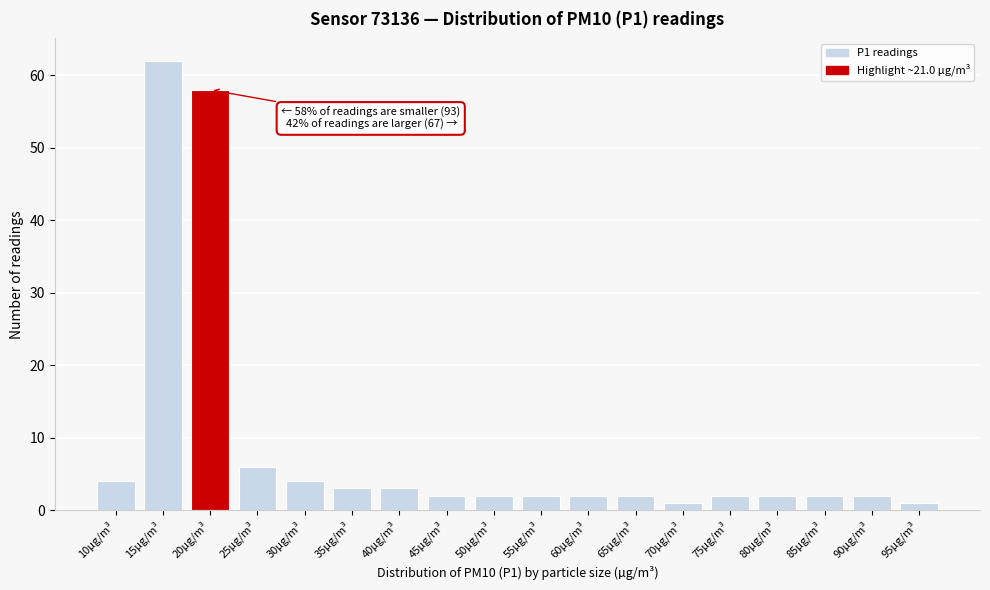

Reading left to right, what are all the values shown in this chart?

10µg/m³=4	15µg/m³=62	20µg/m³=58	25µg/m³=6	30µg/m³=4	35µg/m³=3	40µg/m³=3	45µg/m³=2	50µg/m³=2	55µg/m³=2	60µg/m³=2	65µg/m³=2	70µg/m³=1	75µg/m³=2	80µg/m³=2	85µg/m³=2	90µg/m³=2	95µg/m³=1